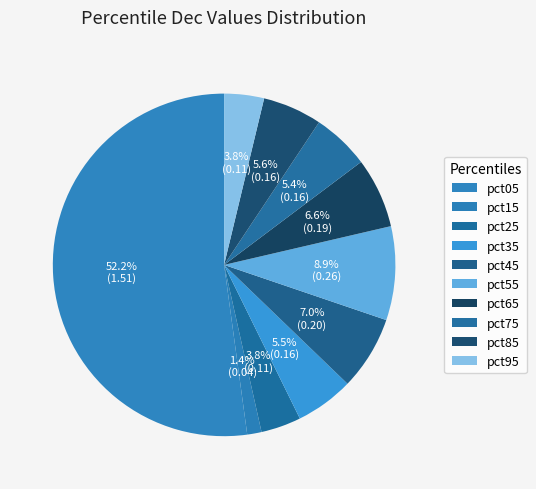

What portion of the pie excludes pct95?

96.2%